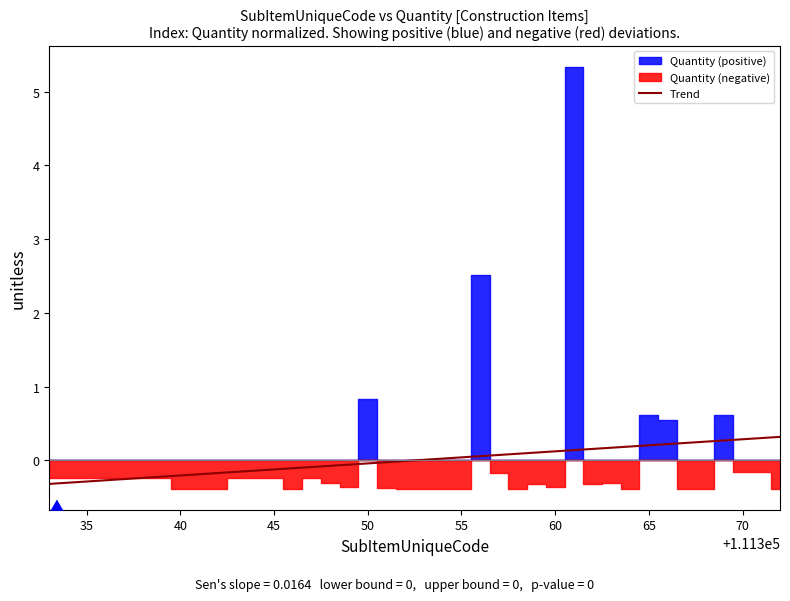

Reading left to right, list all the values displayed in this chart.

-0.3	-0.3	-0.3	-0.3	-0.3	-0.2	-0.2	-0.2	-0.2	-0.2	-0.2	-0.1	-0.1	-0.1	-0.1	-0.1	-0.1	-0.0	-0.0	-0.0	0.0	0.0	0.0	0.1	0.1	0.1	0.1	0.1	0.1	0.2	0.2	0.2	0.2	0.2	0.2	0.3	0.3	0.3	0.3	0.3